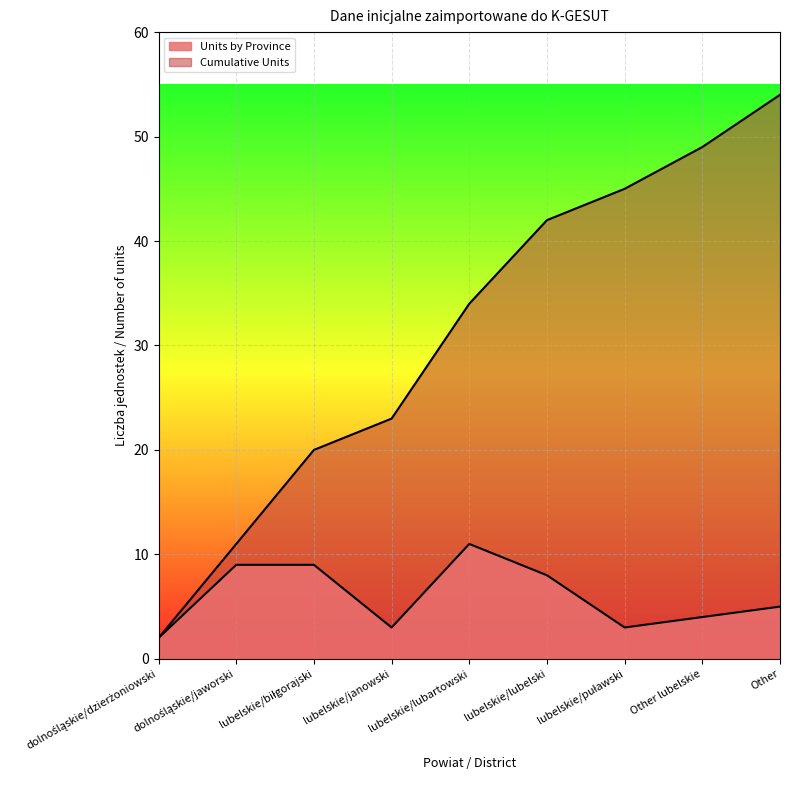

Reading left to right, list all the values displayed in this chart.

Units by Province: 2	9	9	3	11	8	3	4	5
Cumulative Units: 2	11	20	23	34	42	45	49	54